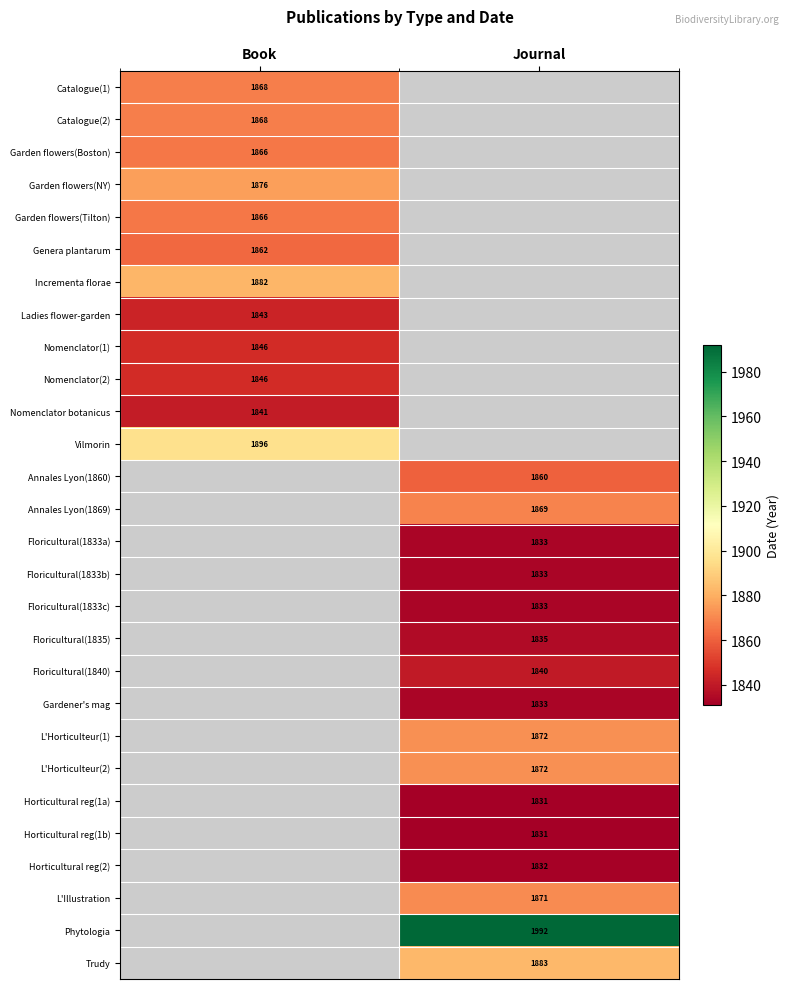

The Annales Lyon(1860) series shows 1860 at Journal. True or false?

True